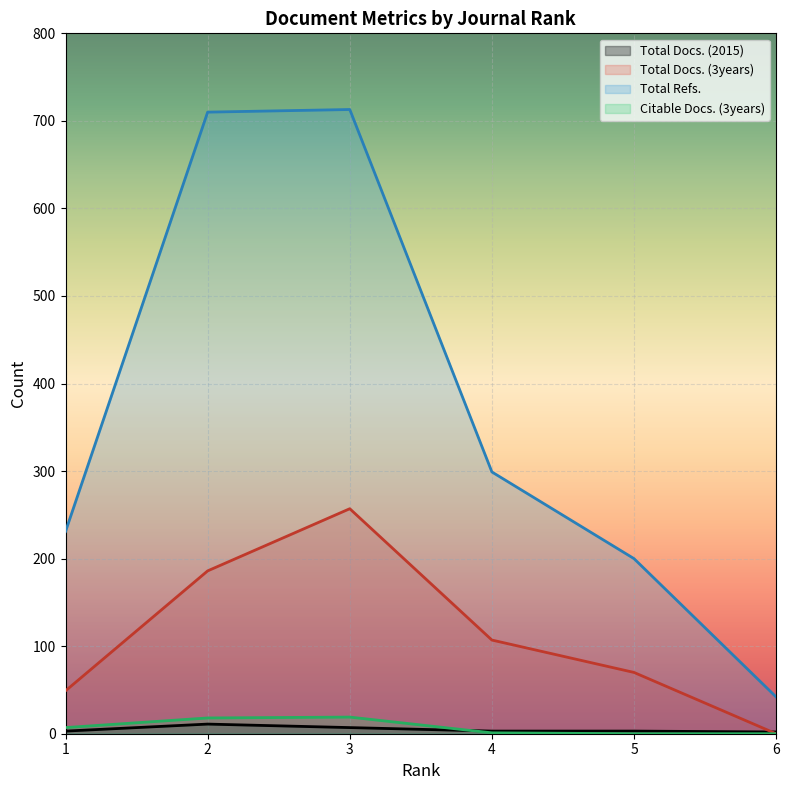

At which category is the sum across all series the highest?

3